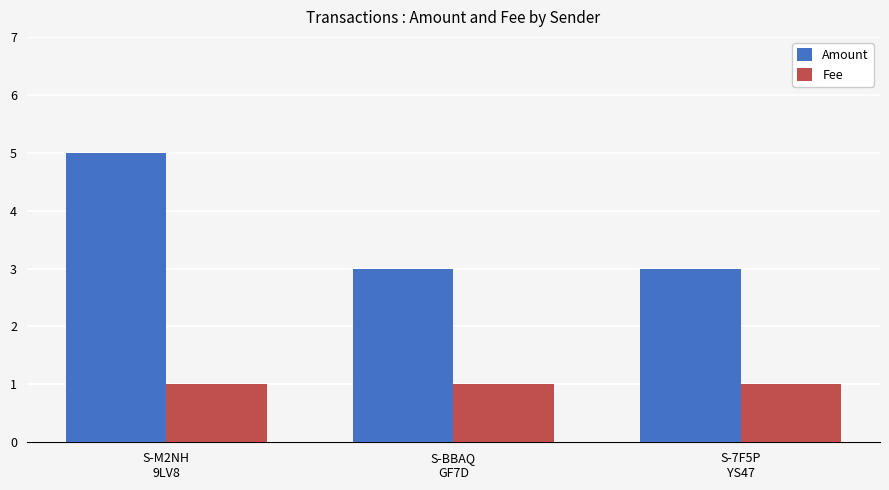

Which series has the largest total across all categories?

Amount